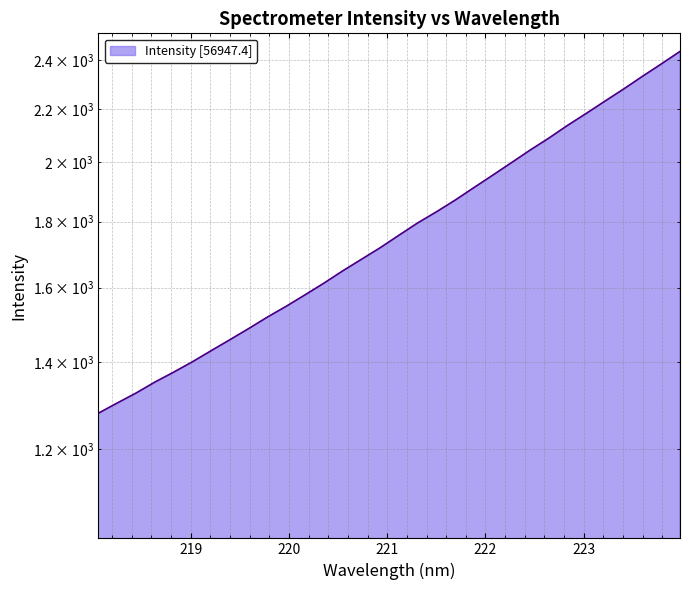

Reading left to right, transcribe all the data shown in this chart.

1278.6	1302.0	1325.3	1351.4	1375.5	1401.3	1429.3	1457.7	1486.9	1517.8	1547.2	1579.0	1612.1	1647.8	1682.2	1717.3	1756.0	1795.1	1831.1	1869.7	1912.0	1954.6	1998.8	2044.3	2088.6	2136.6	2182.9	2231.4	2280.3	2332.3	2384.1	2438.1